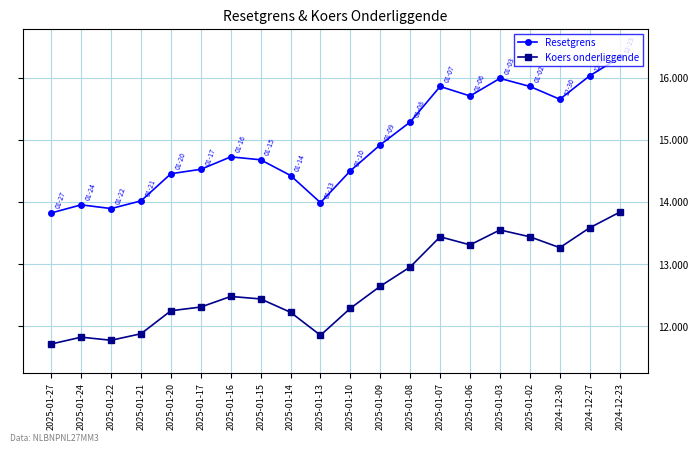

Is the value of Koers onderliggende at 2025-01-24 greater than the value of Resetgrens at 2025-01-21?

No